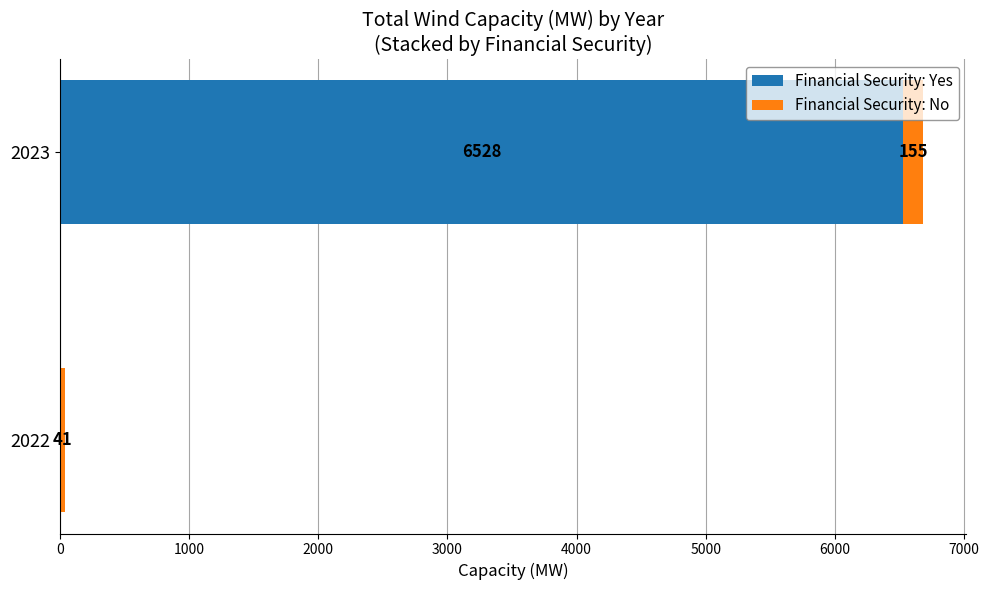

True or false: Financial Security: Yes has a value of 11116.4 at 2023.

False